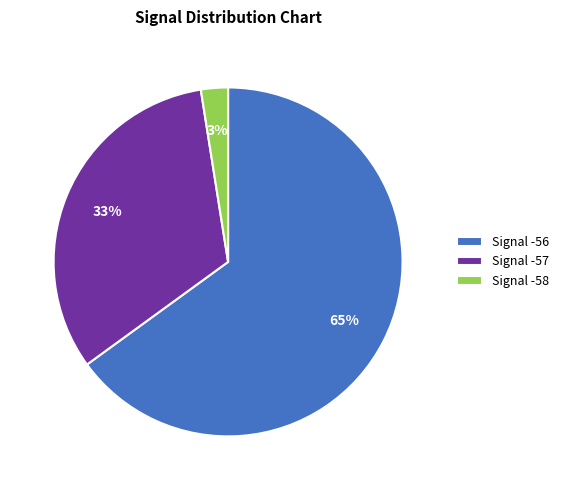

Rank the categories by value from highest to lowest.

Signal -56, Signal -57, Signal -58